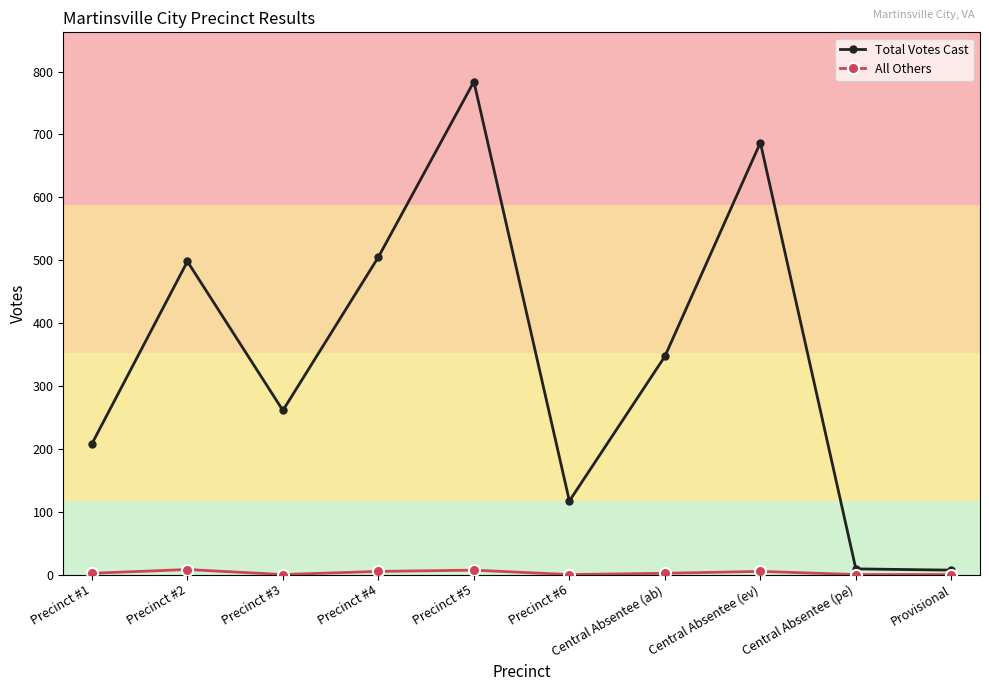

Where is Total Votes Cast nearest to the value 395?

Central Absentee (ab)